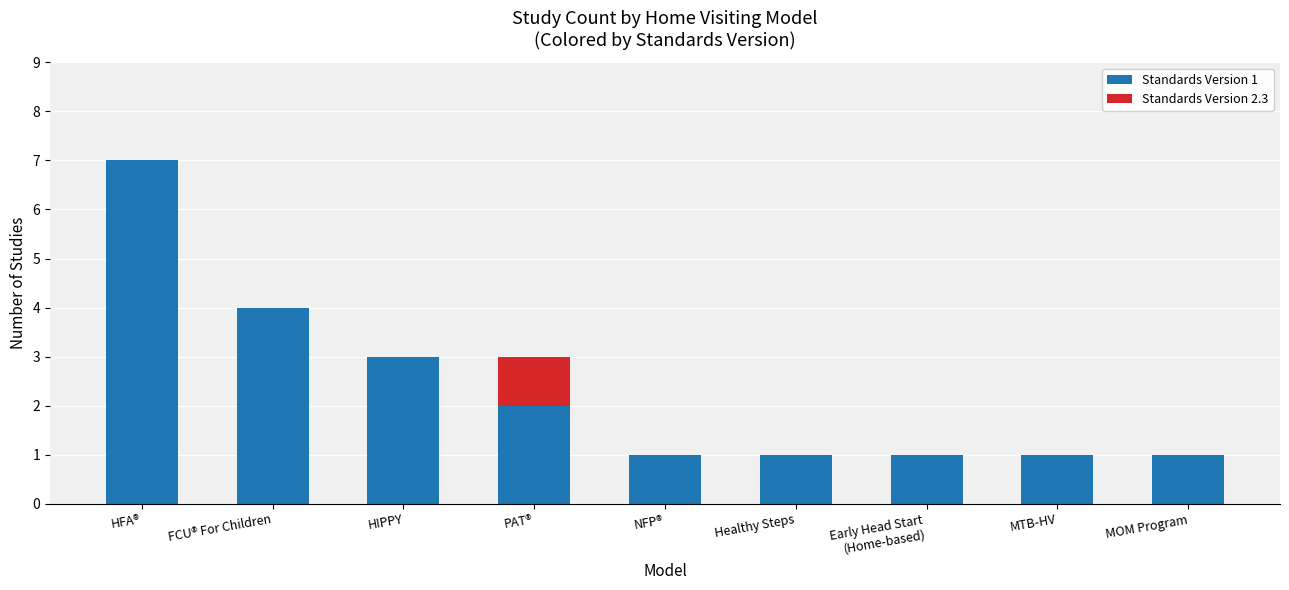

The value of Standards Version 1 at HFA® is 10. True or false?

False